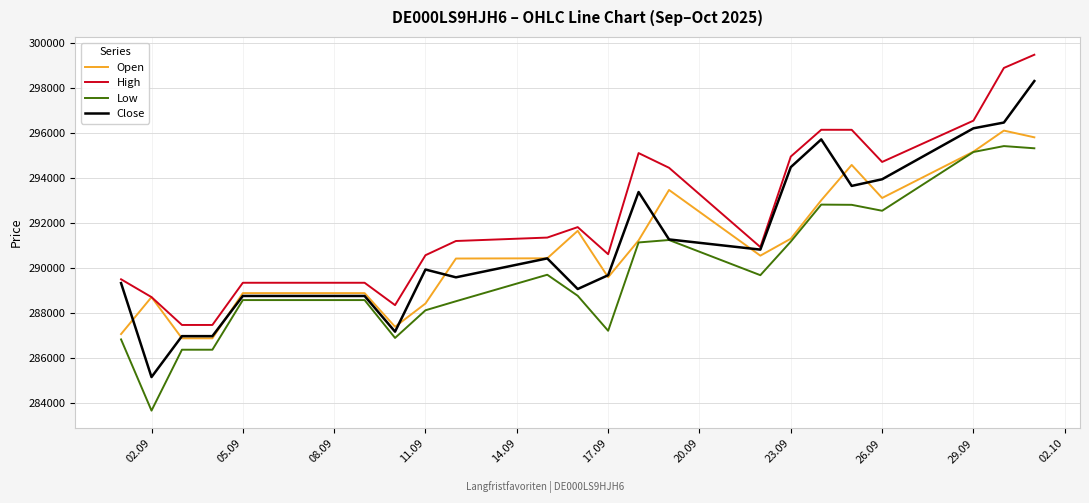

Which series has the largest total across all categories?

High